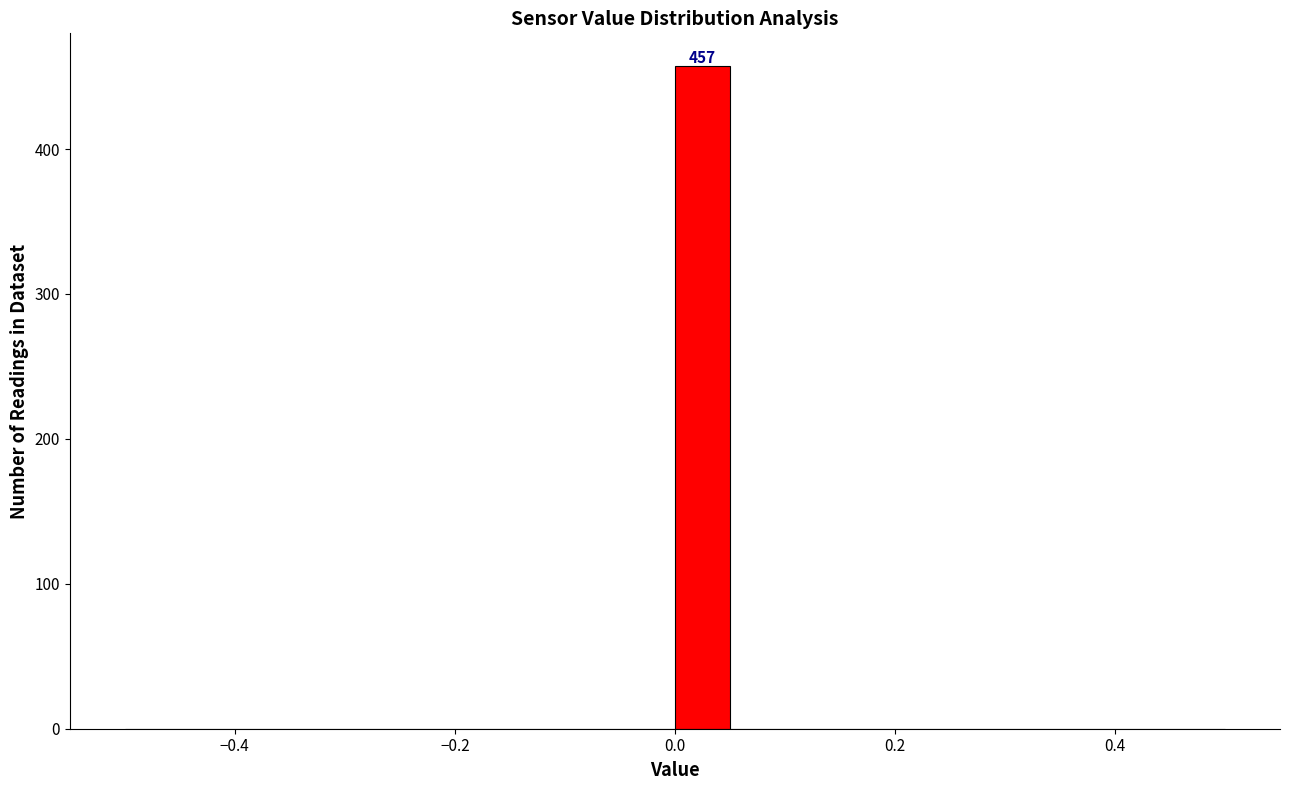

Around what value on the x-axis is the tallest bar? Give the approximate position of its centre, as read against the axis.

0.02